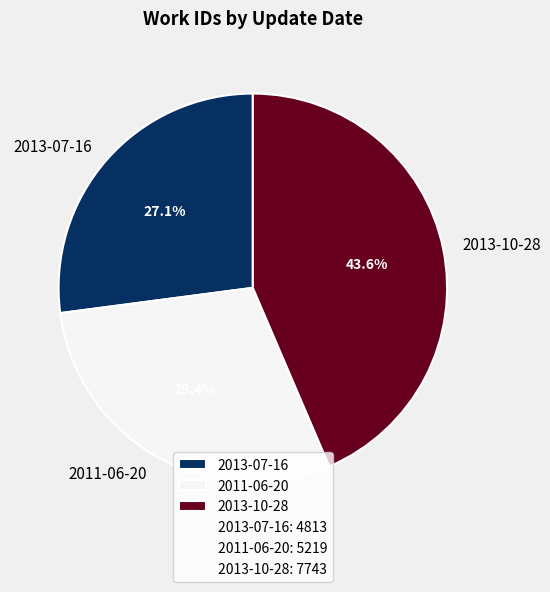

Which slice is the smallest?

2013-07-16